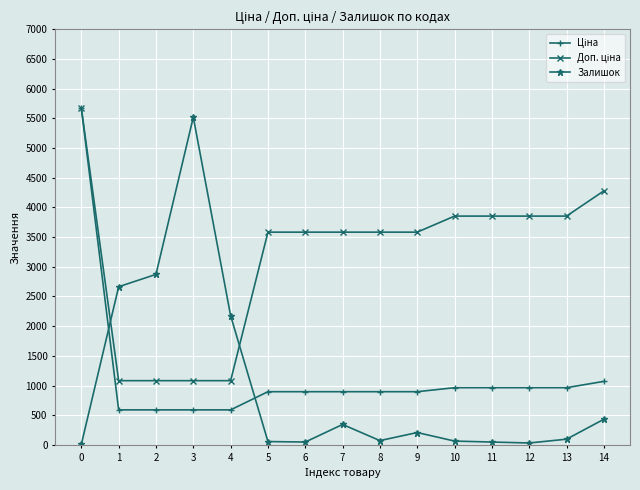

What is the spread (max minus min) of values at 4?

1586.1